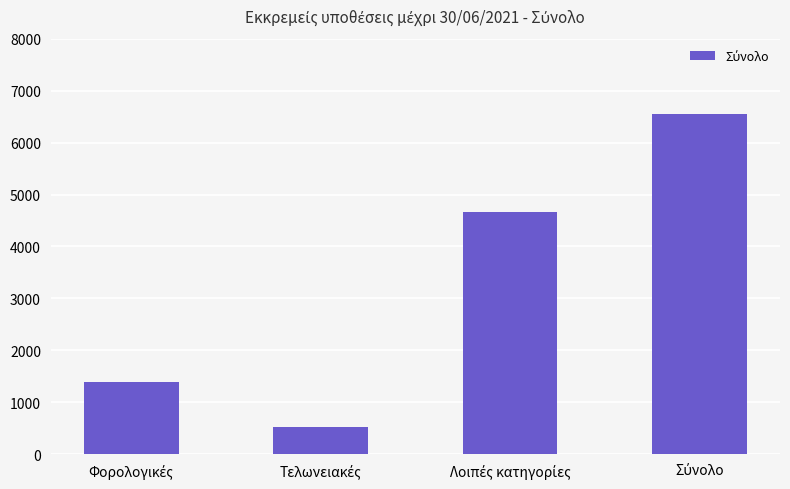

Are the bars grouped side by side (vs. stacked)?

No